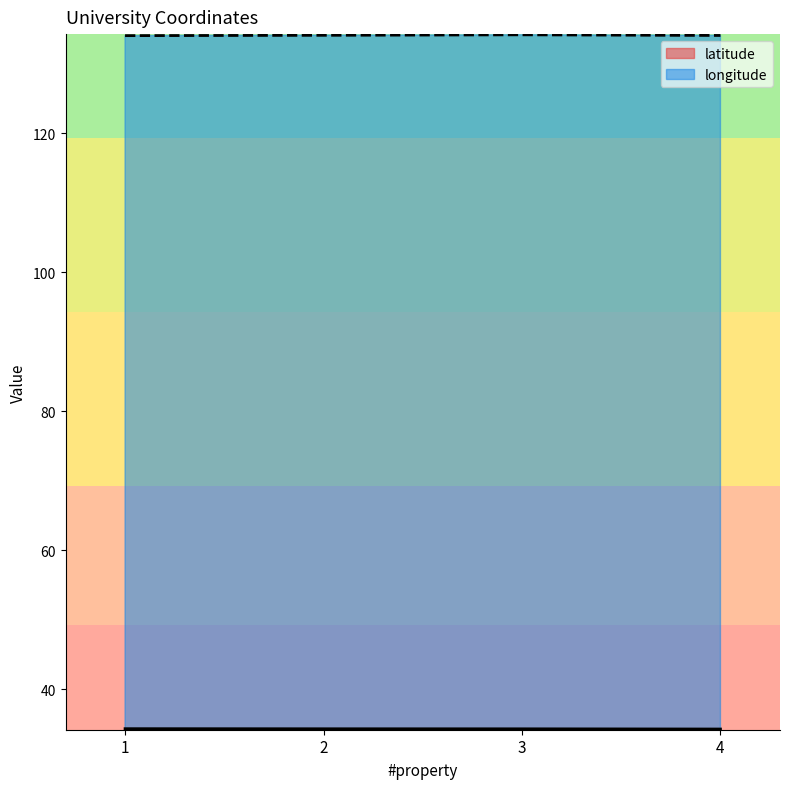

Rank the series by their average value, from highest to lowest.

longitude, latitude